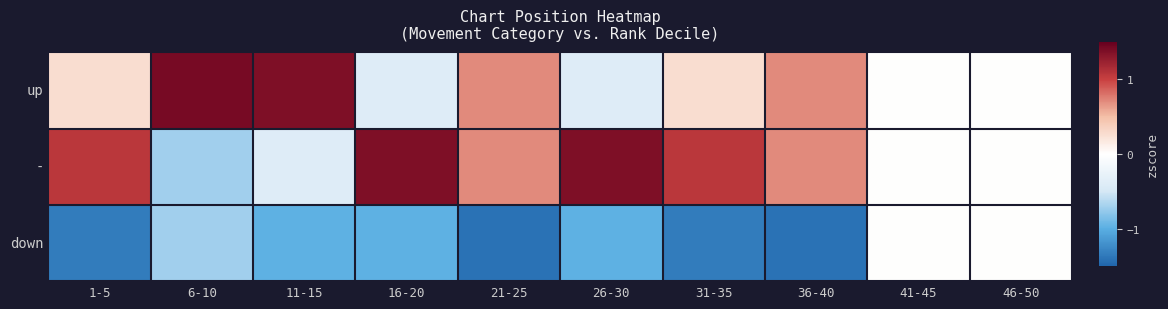

Rank the series by their maximum value, from highest to lowest.

up, -, down